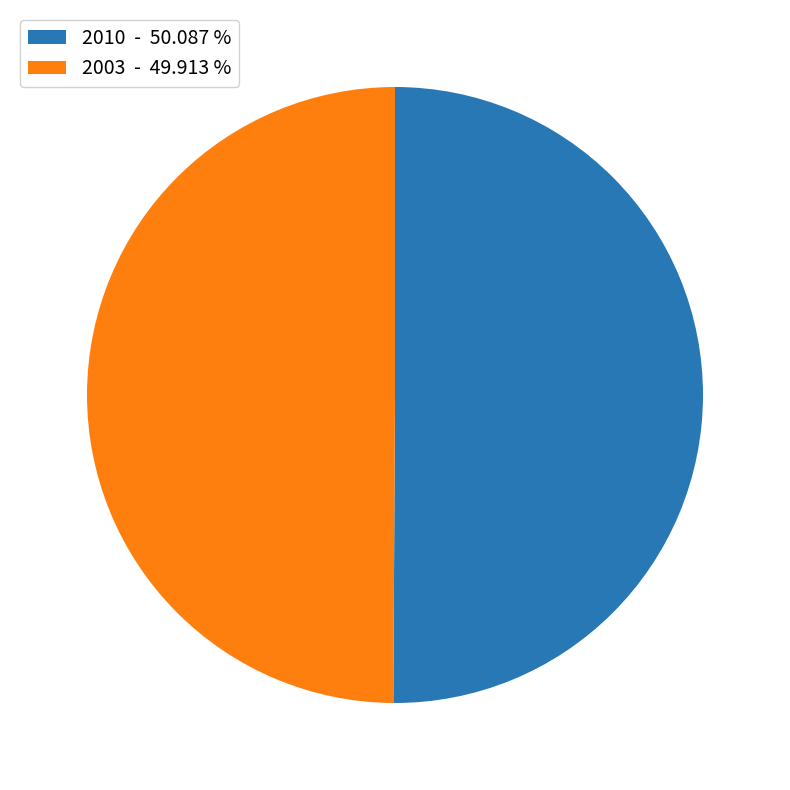

What is the ratio of the value at 2003 - 49.913 % to the value at 2010 - 50.087 %?

1.0